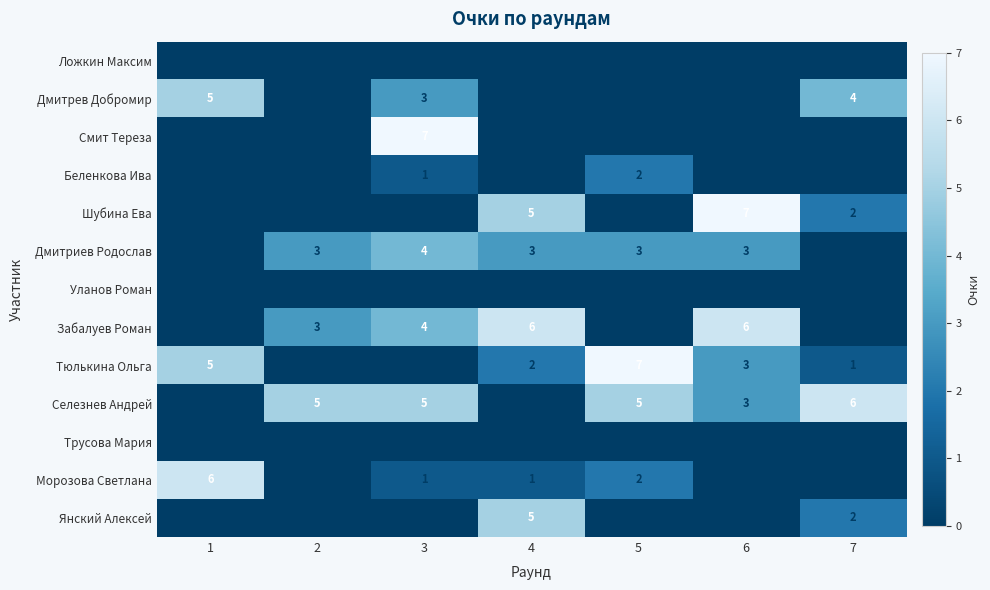

At which label is Тюлькина Ольга closest to 3?

6